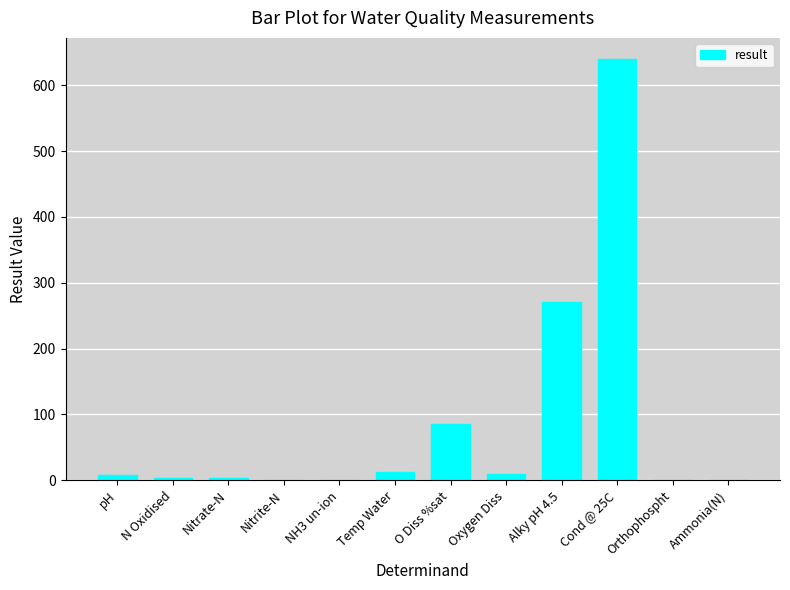

Between Nitrate-N and Cond @ 25C, which is larger?

Cond @ 25C